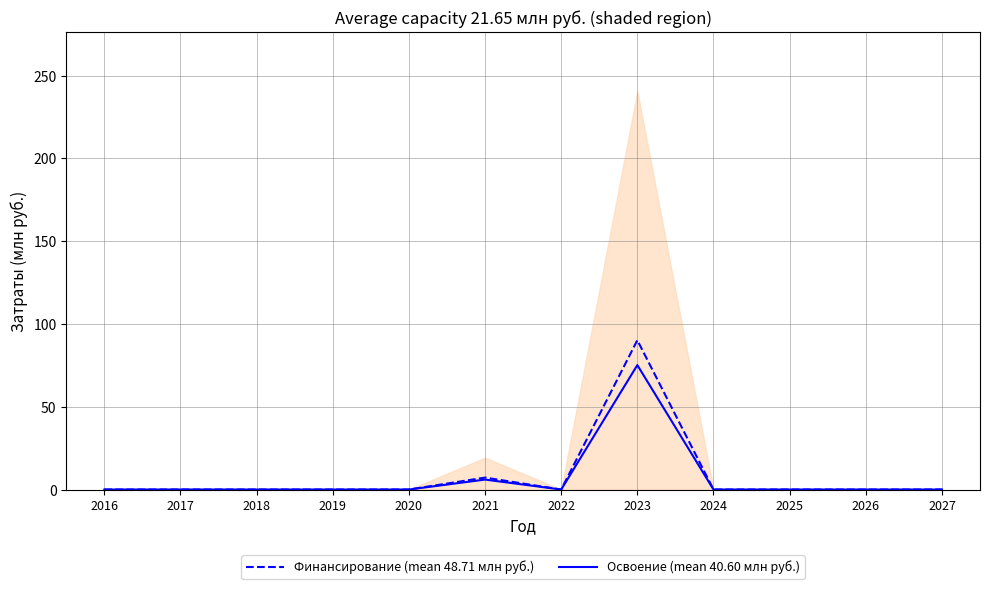

What is the difference between the maximum and minimum values in the Финансирование (mean 48.71 млн руб.) series?

90.2